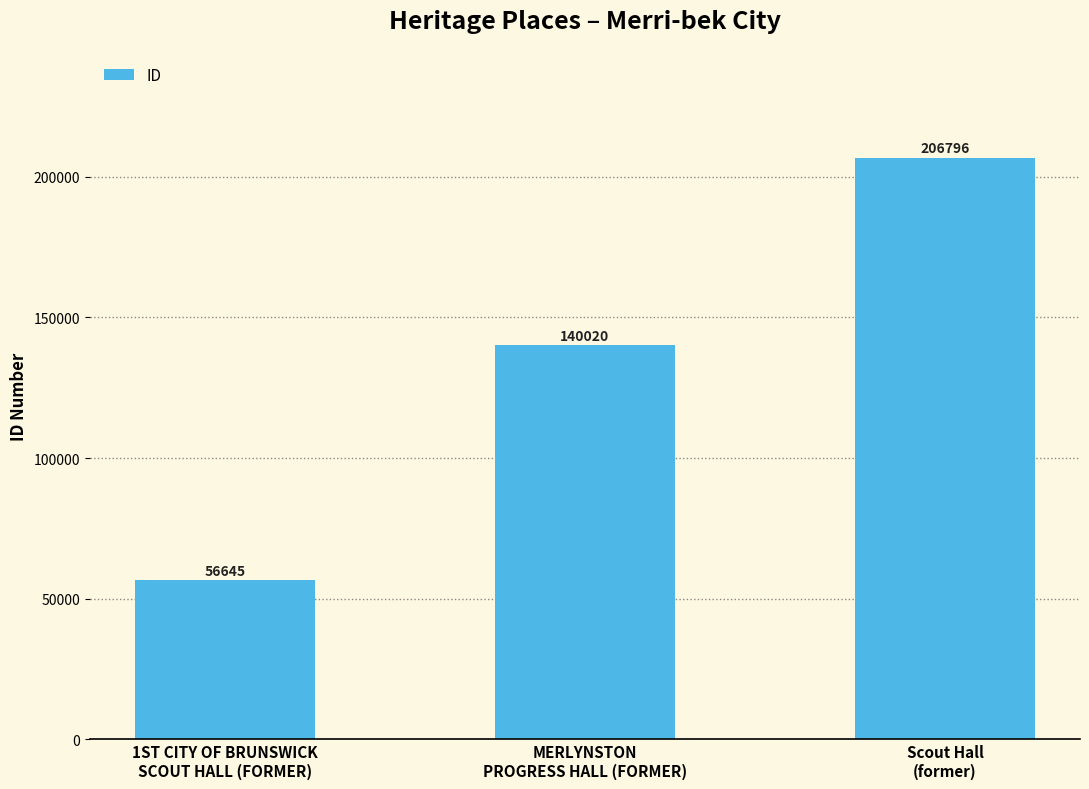

How many bars are there in total?

3